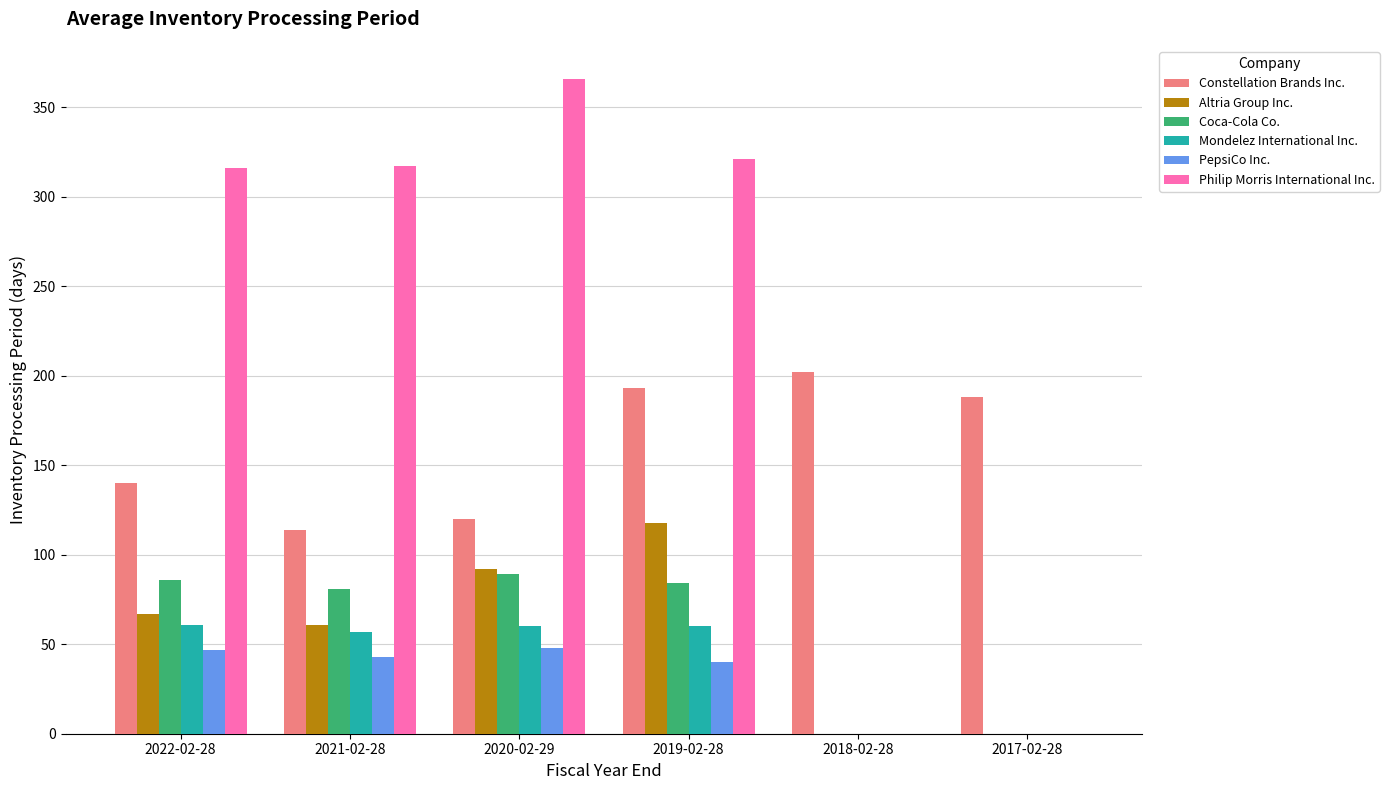

How many groups of bars are there?

6